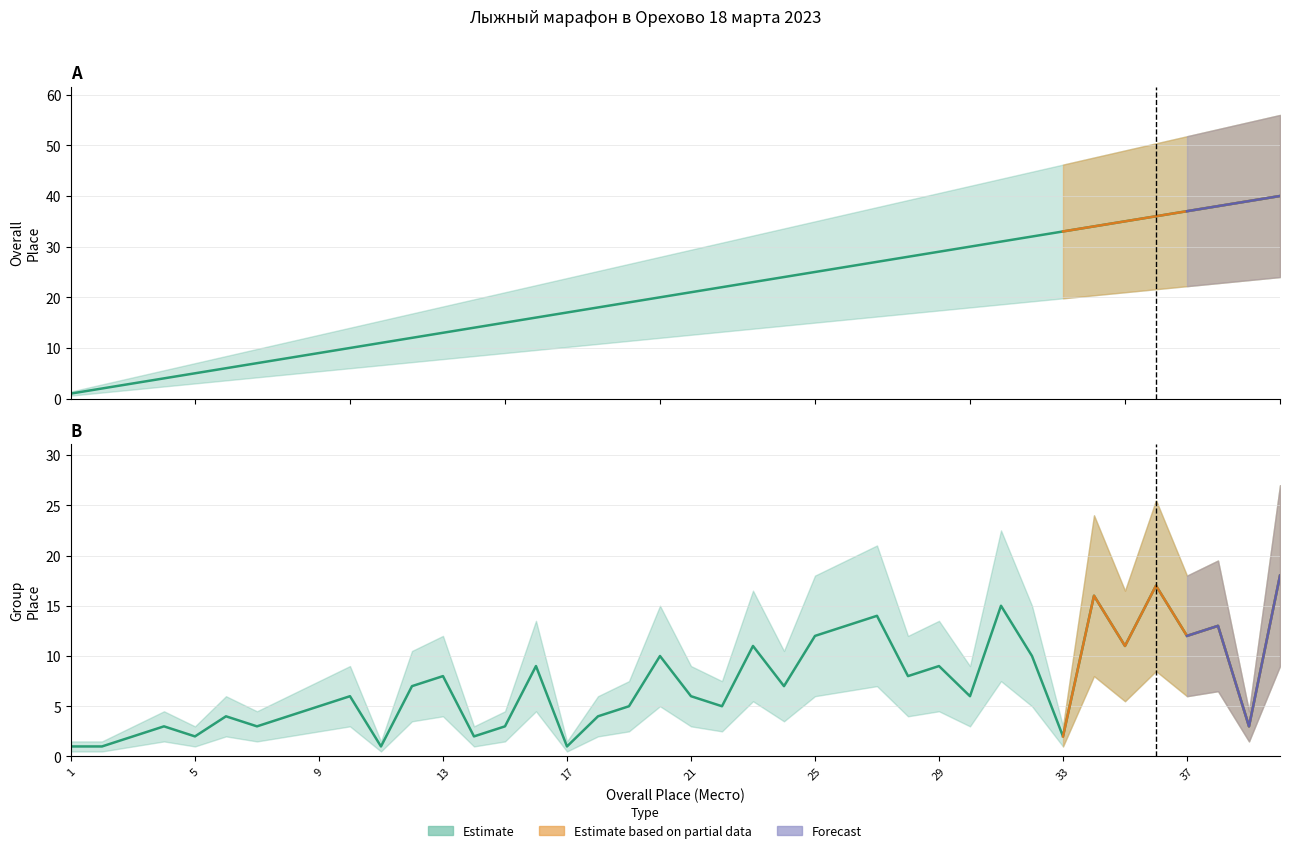

Is it true that Место equals 30 at 30?

True